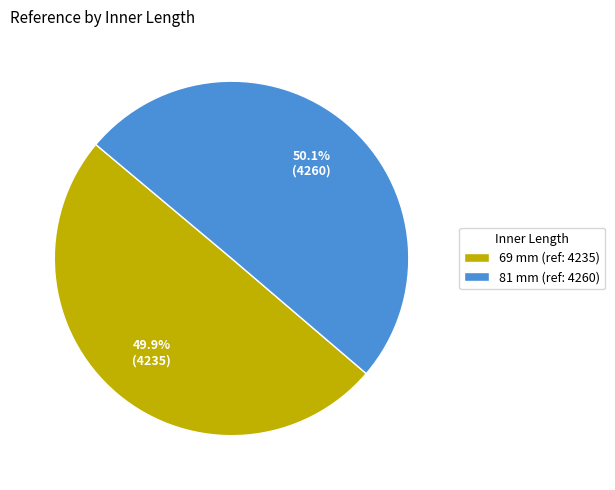

What percentage is the 69 mm slice, to the nearest percent?

50%